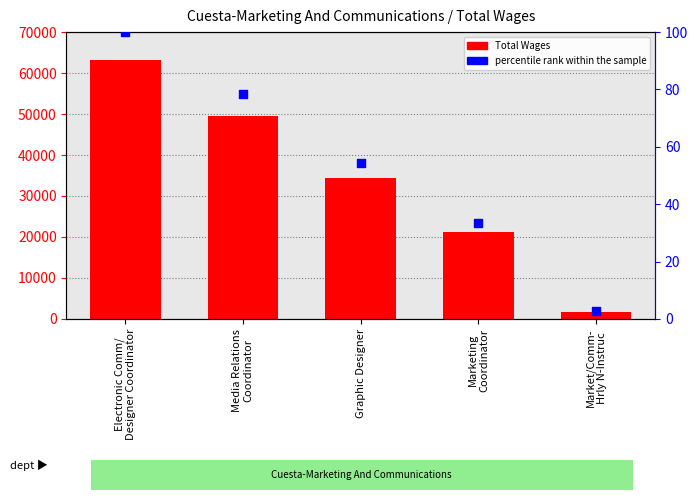

At how many categories does at least one series exceed 26786?

3